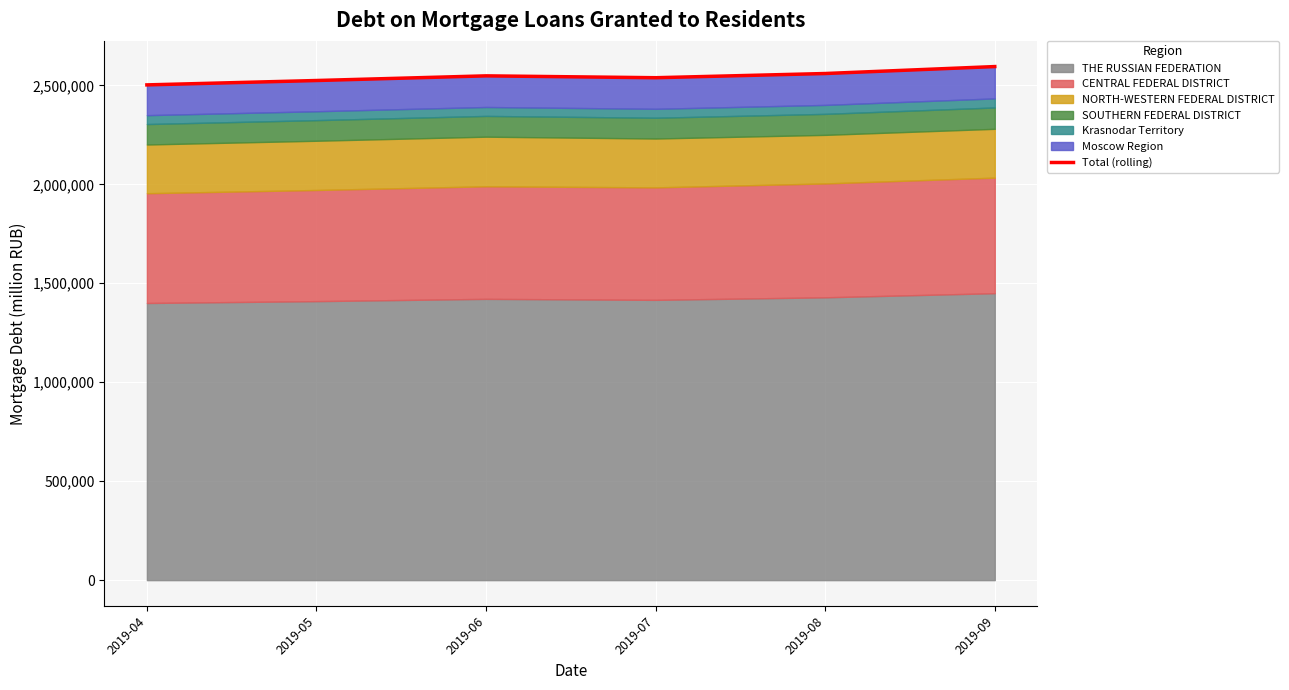

Reading left to right, list all the values displayed in this chart.

2019-04=2502532	2019-05=2524659	2019-06=2548176	2019-07=2538764	2019-08=2559983	2019-09=2595123